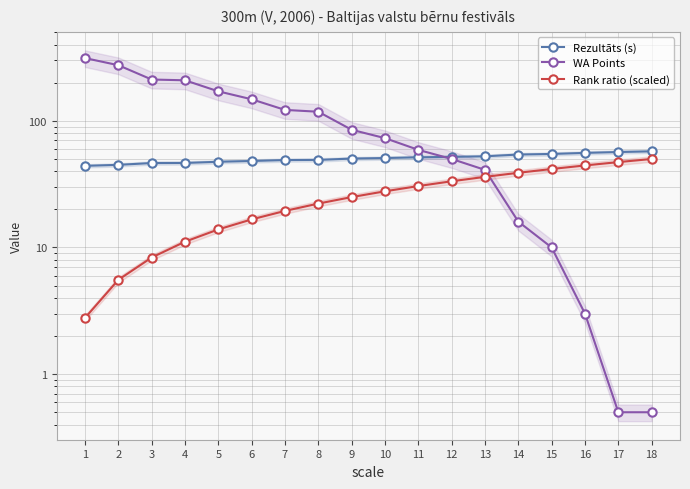

The value of WA Points at 15 is 4.5. True or false?

False